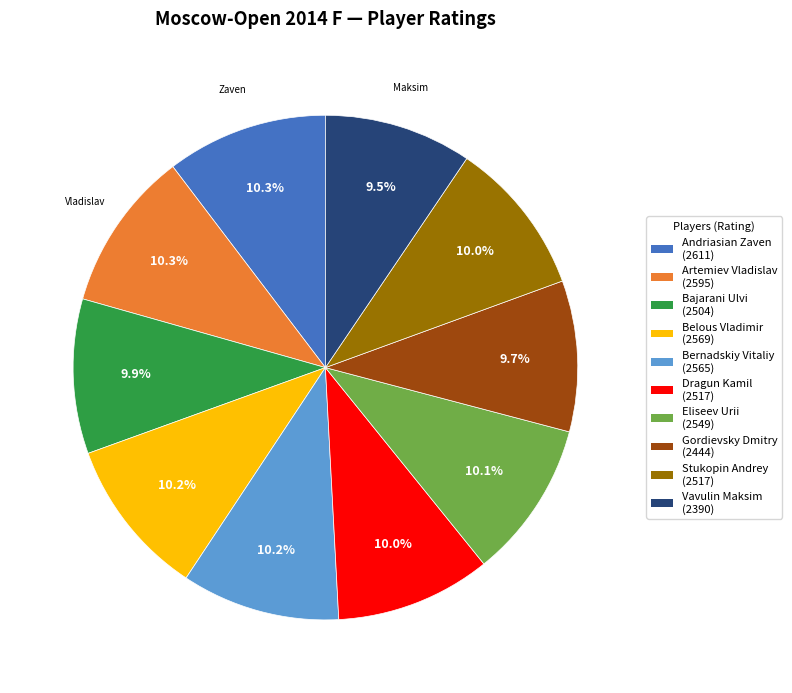

To the nearest percent, what percentage of the pie is Andriasian Zaven?

10%